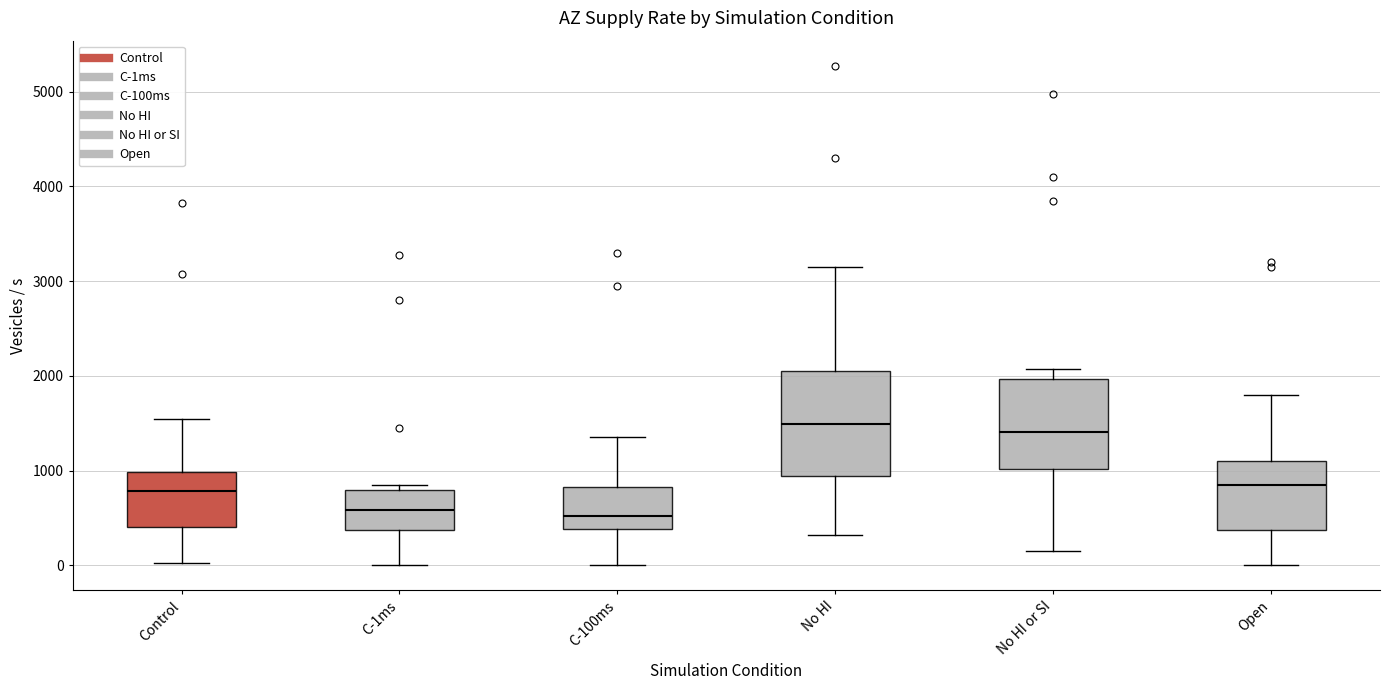

Comparing the boxes themselves (not the whiskers), which one is the tallest?

No HI